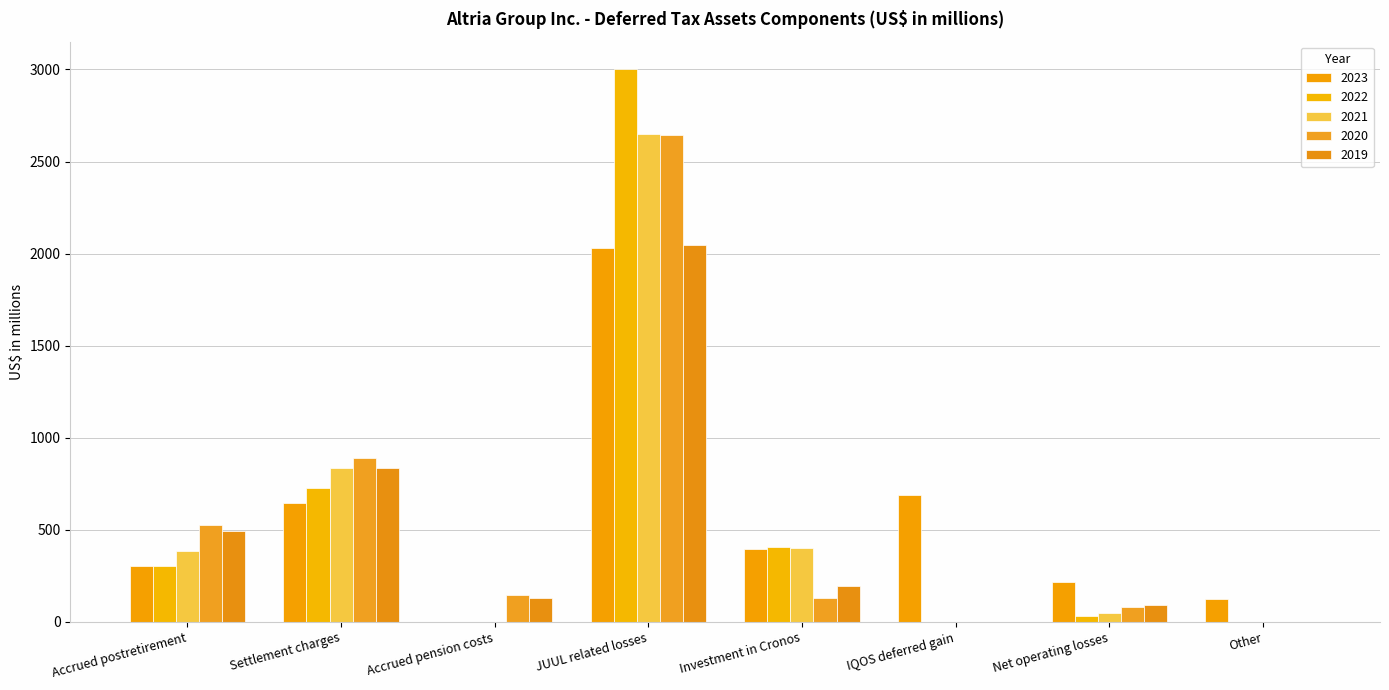

Reading right to left, transcribe all the data shown in this chart.

2023: Other=125	Net operating losses=217	IQOS deferred gain=691	Investment in Cronos=397	JUUL related losses=2028	Accrued pension costs=0	Settlement charges=644	Accrued postretirement=302
2022: Other=0	Net operating losses=31	IQOS deferred gain=0	Investment in Cronos=407	JUUL related losses=3001	Accrued pension costs=0	Settlement charges=729	Accrued postretirement=303
2021: Other=0	Net operating losses=46	IQOS deferred gain=0	Investment in Cronos=403	JUUL related losses=2652	Accrued pension costs=0	Settlement charges=835	Accrued postretirement=387
2020: Other=0	Net operating losses=81	IQOS deferred gain=0	Investment in Cronos=128	JUUL related losses=2642	Accrued pension costs=148	Settlement charges=888	Accrued postretirement=524
2019: Other=0	Net operating losses=92	IQOS deferred gain=0	Investment in Cronos=197	JUUL related losses=2047	Accrued pension costs=131	Settlement charges=833	Accrued postretirement=491